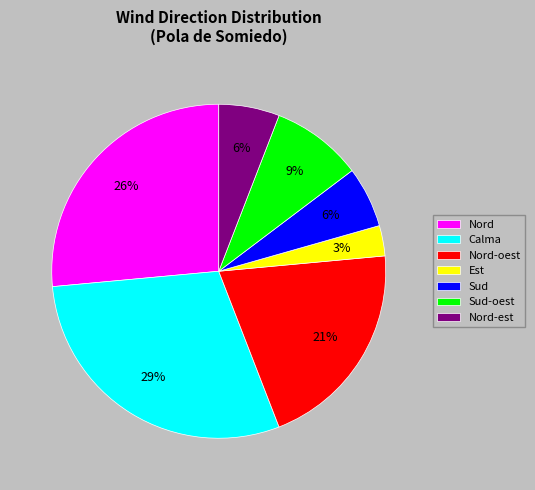

How many segments does this pie chart have?

7